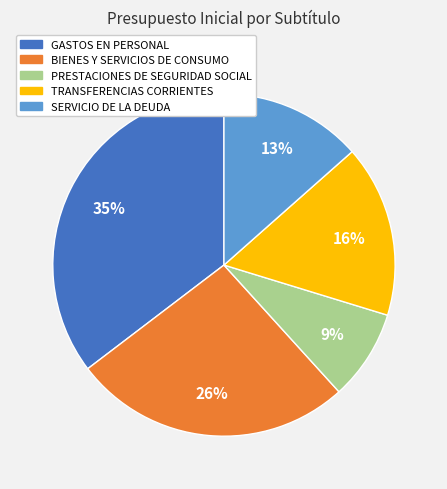

Count the number of slices in the pie.

5